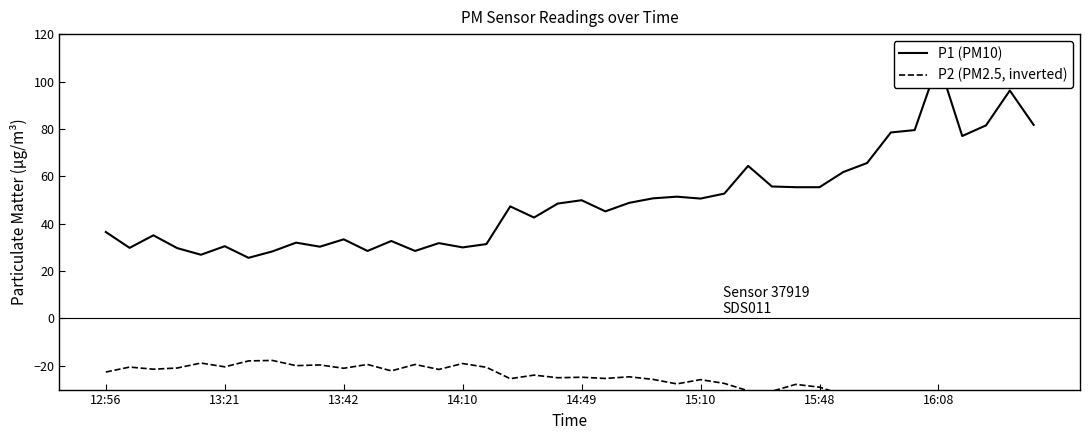

What is the lowest value of the P2 (PM2.5, inverted) series?

-52.7